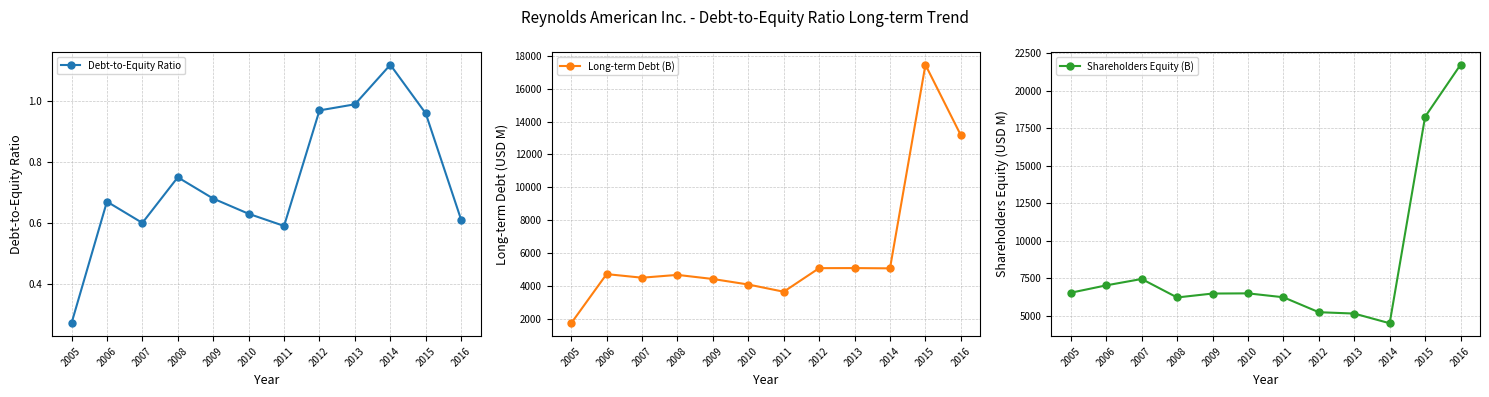

What is the lowest value of the Shareholders Equity (B) series?

4522